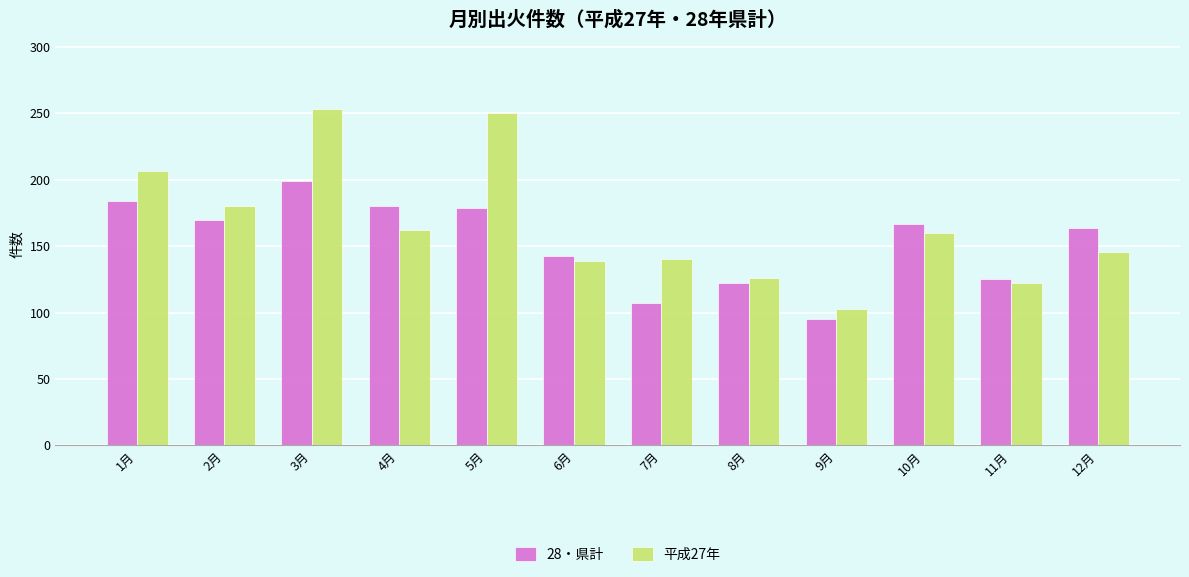

At which label is 平成27年 closest to 178?

2月